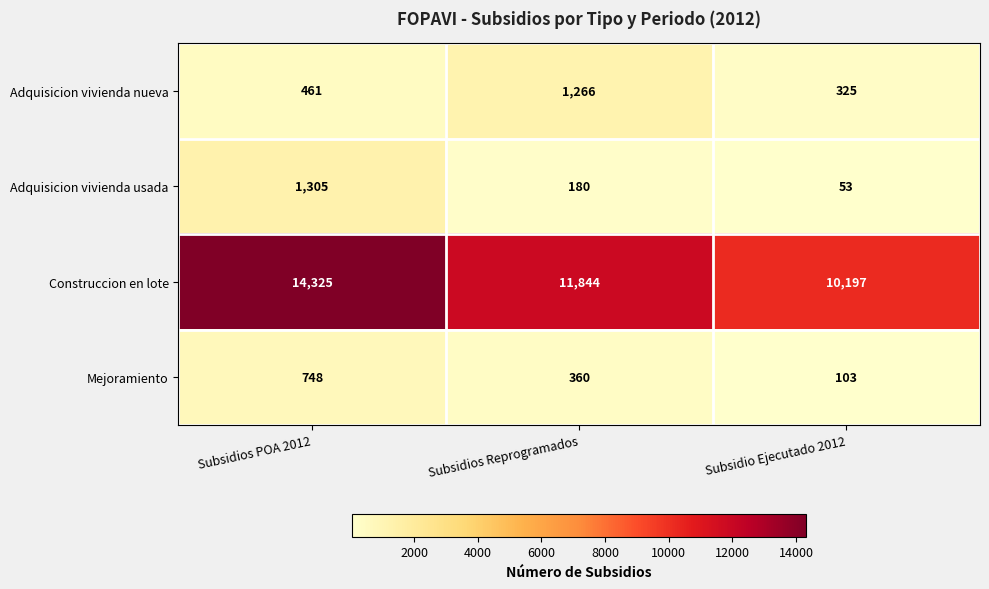

Which series has the largest range (max minus min)?

Construccion en lote